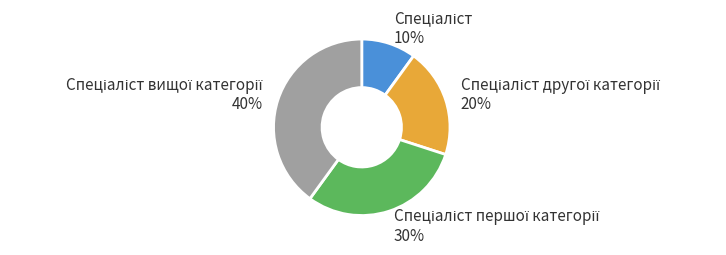

How many slices are in this pie chart?

4